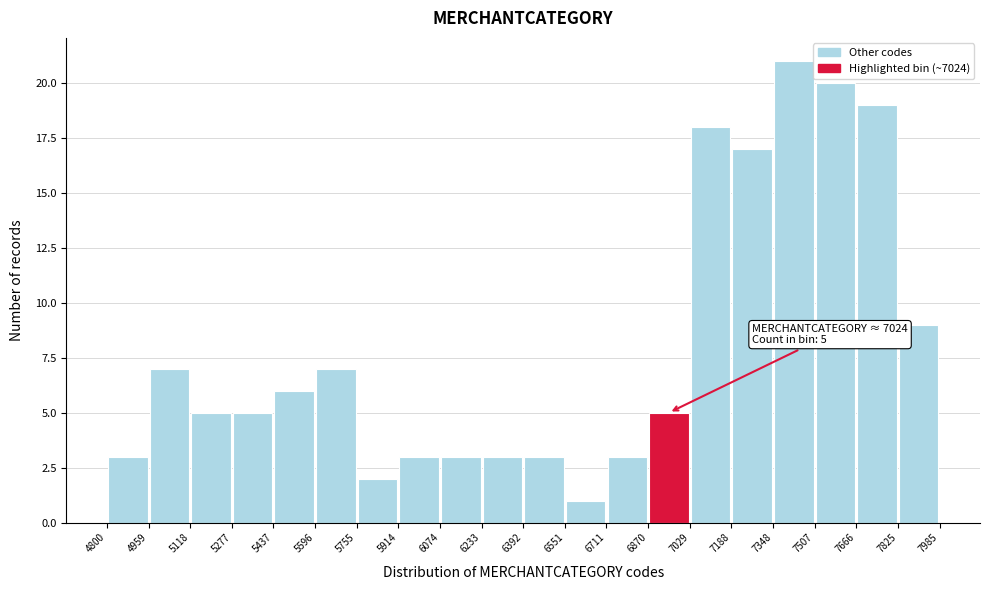

Which range on the x-axis has the tallest bar?

7348 to 7507